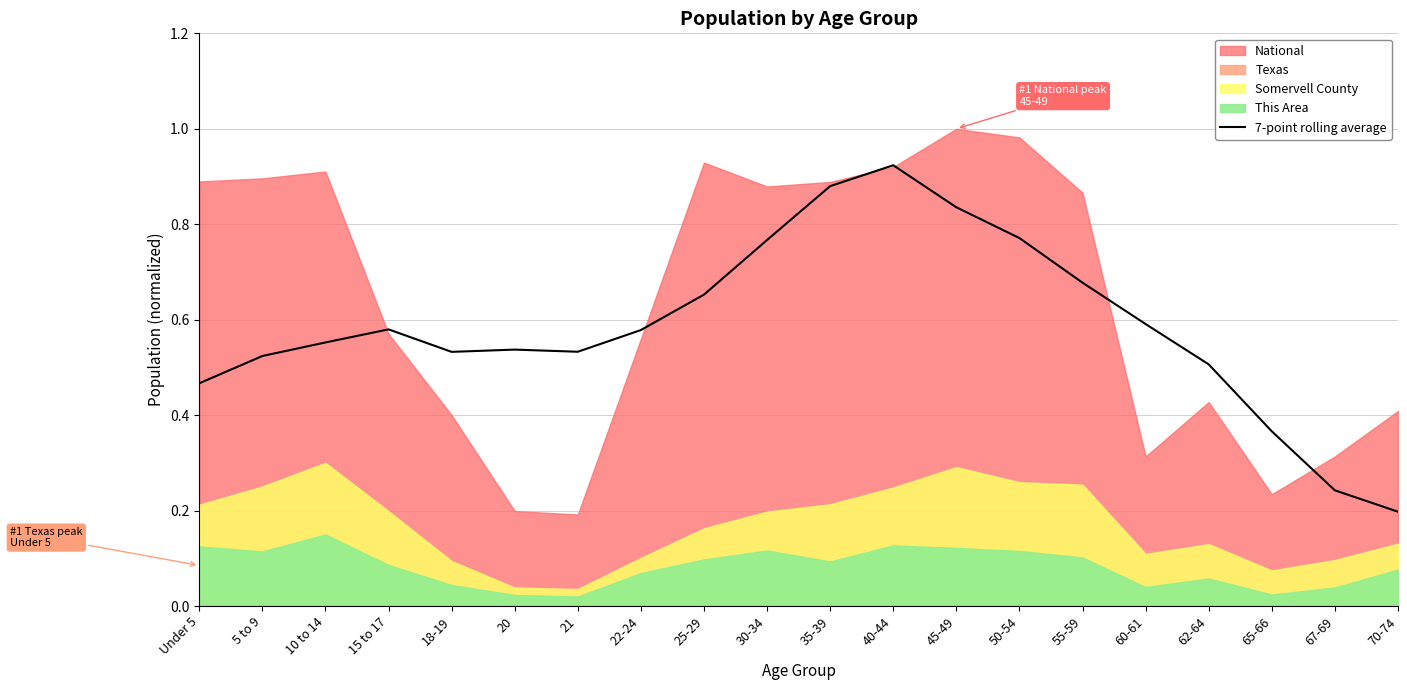

What is the sum of all values?

11.7